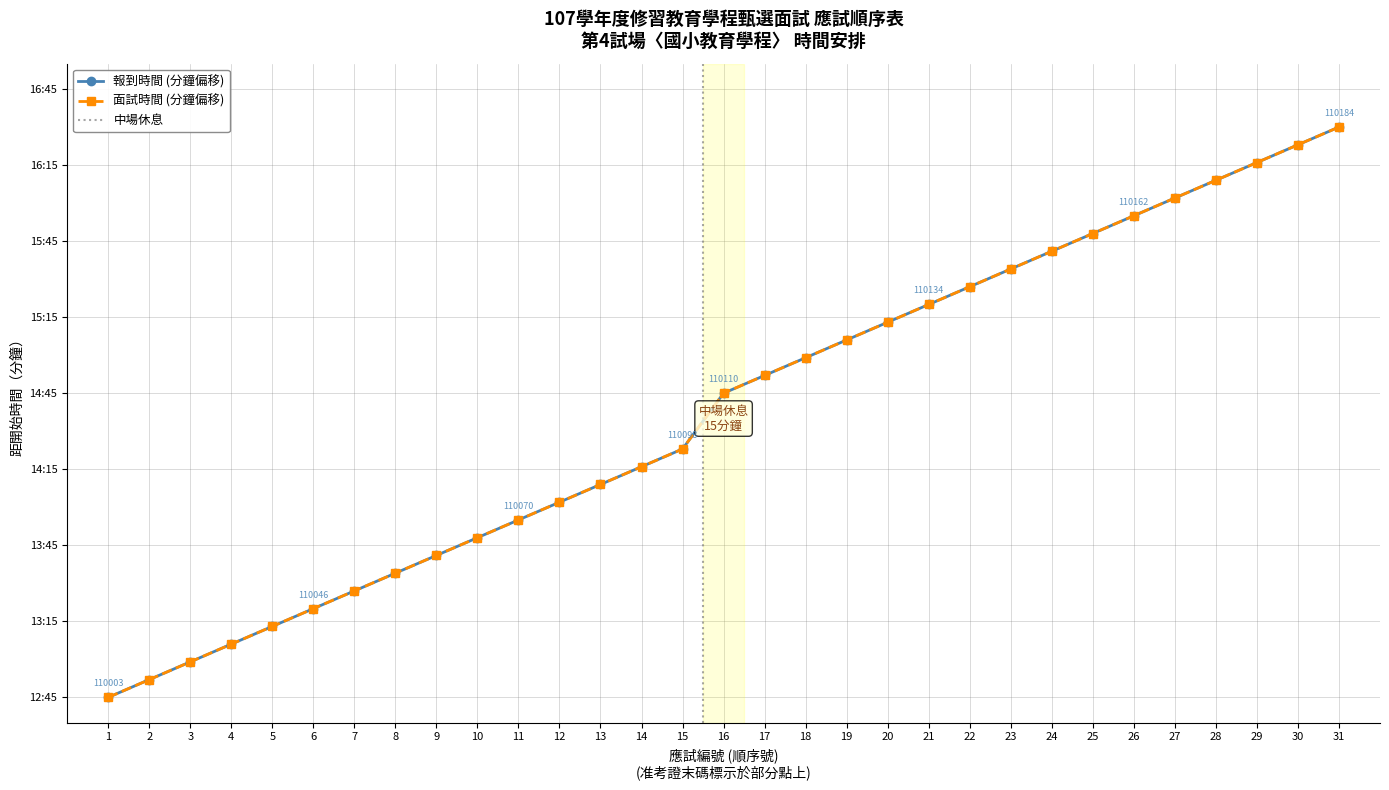

True or false: 面試時間 (minutes from 13:00) has a value of 151 at 15.

False